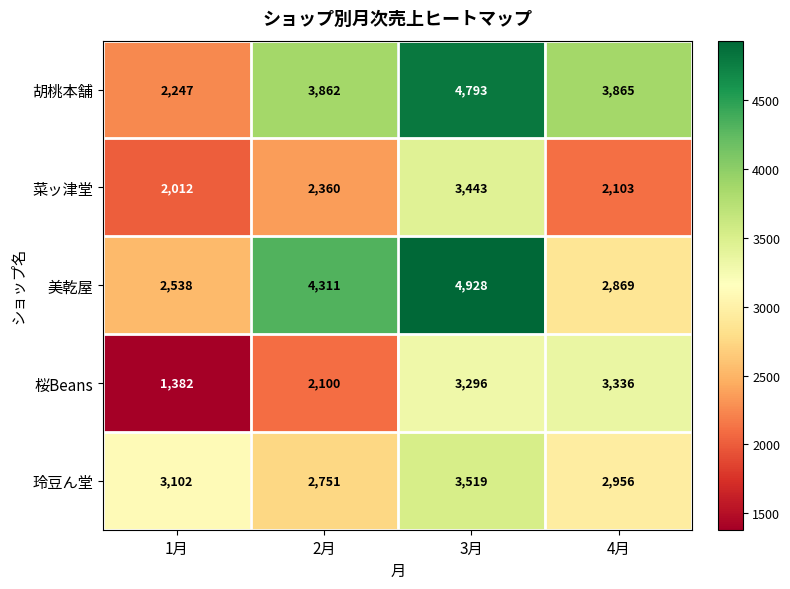

Which category has the lowest value across all series?

1月